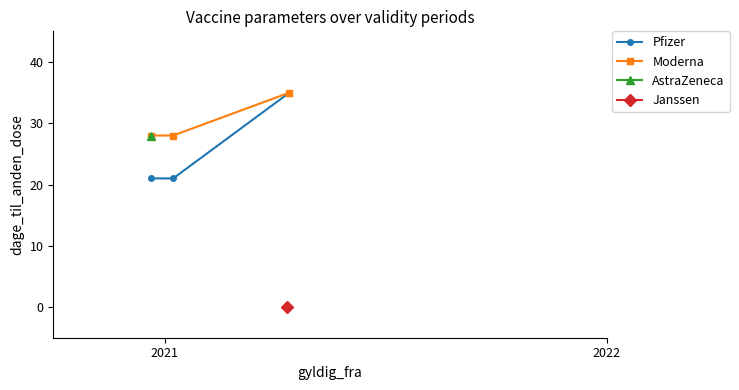

What is the value of the Pfizer point at the 1st from the left?

21